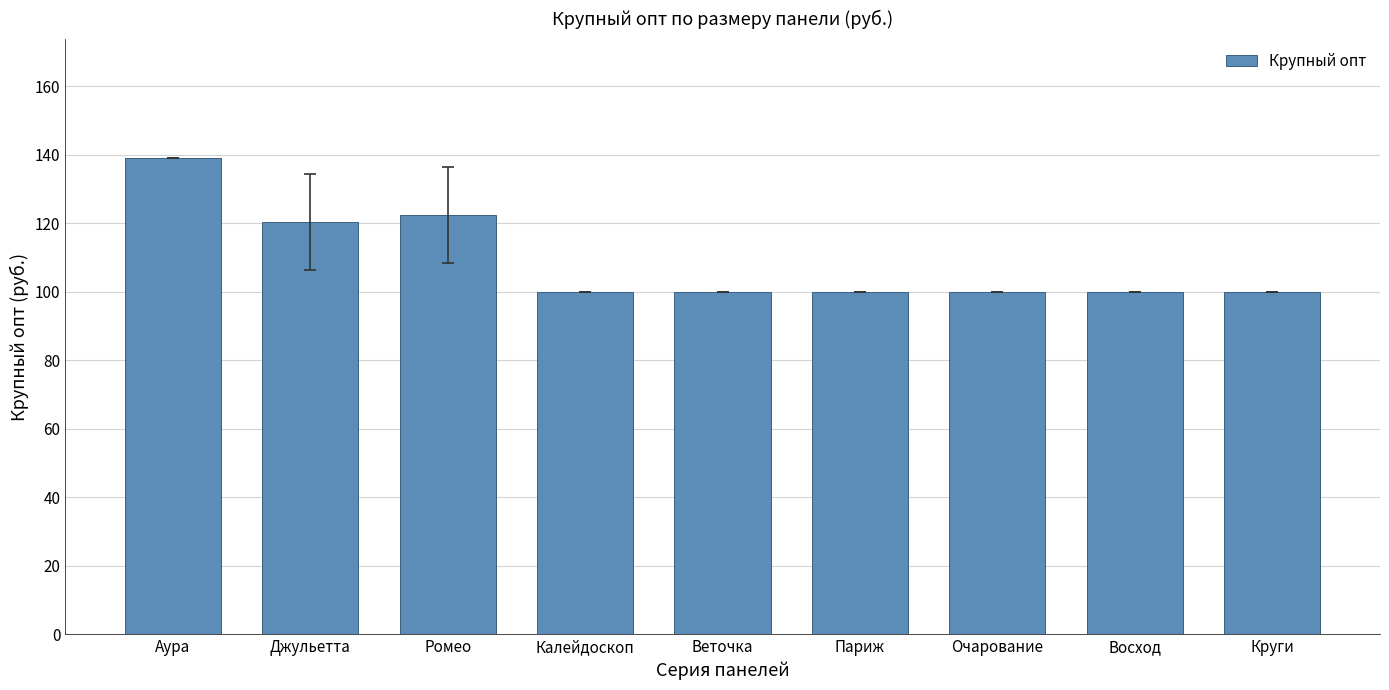

What is the difference between the maximum and minimum values?

39.1